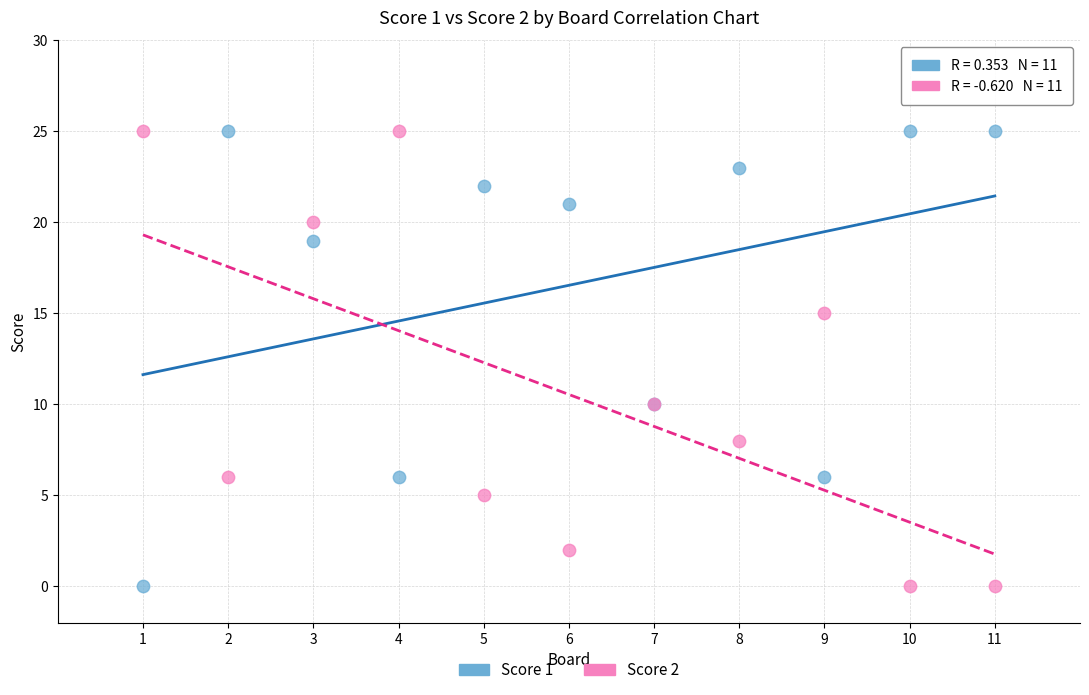

What is the X range (max minus min) for the scatter plot?

10